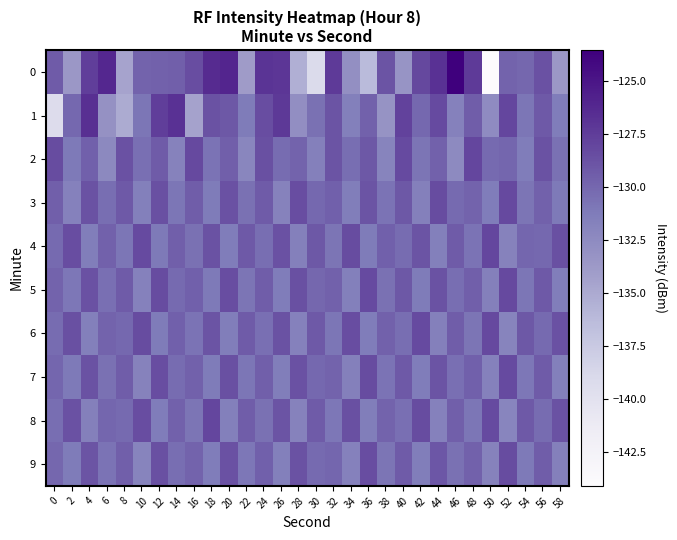

At 24, list the series in order from smallest to largest.

8, 6, 4, 9, 7, 5, 3, 2, 1, 0